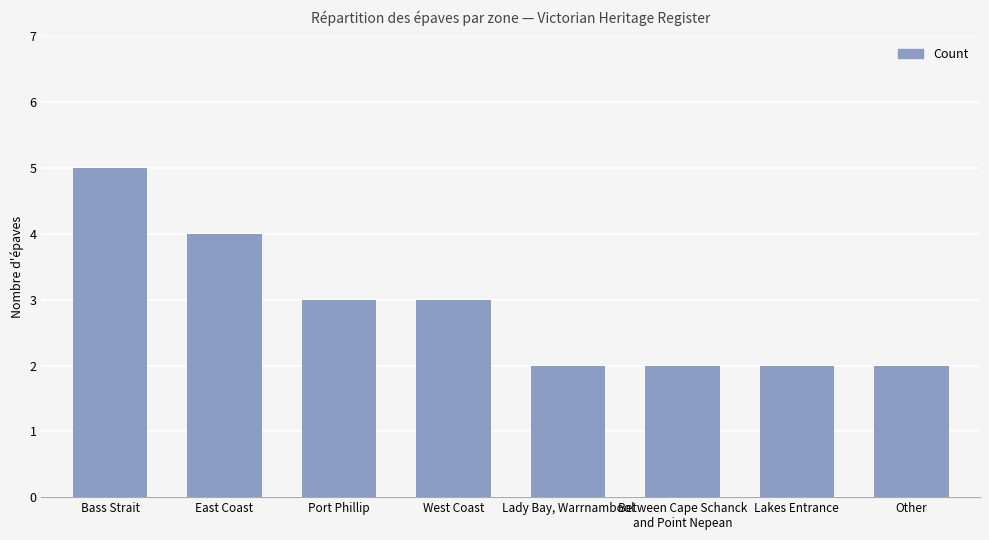

How many data points are less than 3?

4